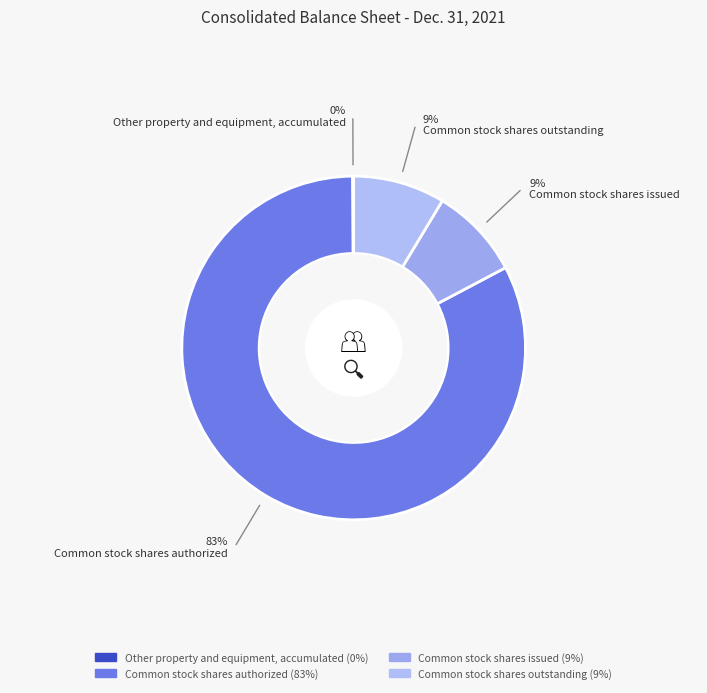

What percentage do Other property and equipment, accumulated and Common stock shares outstanding together represent?

8.7%